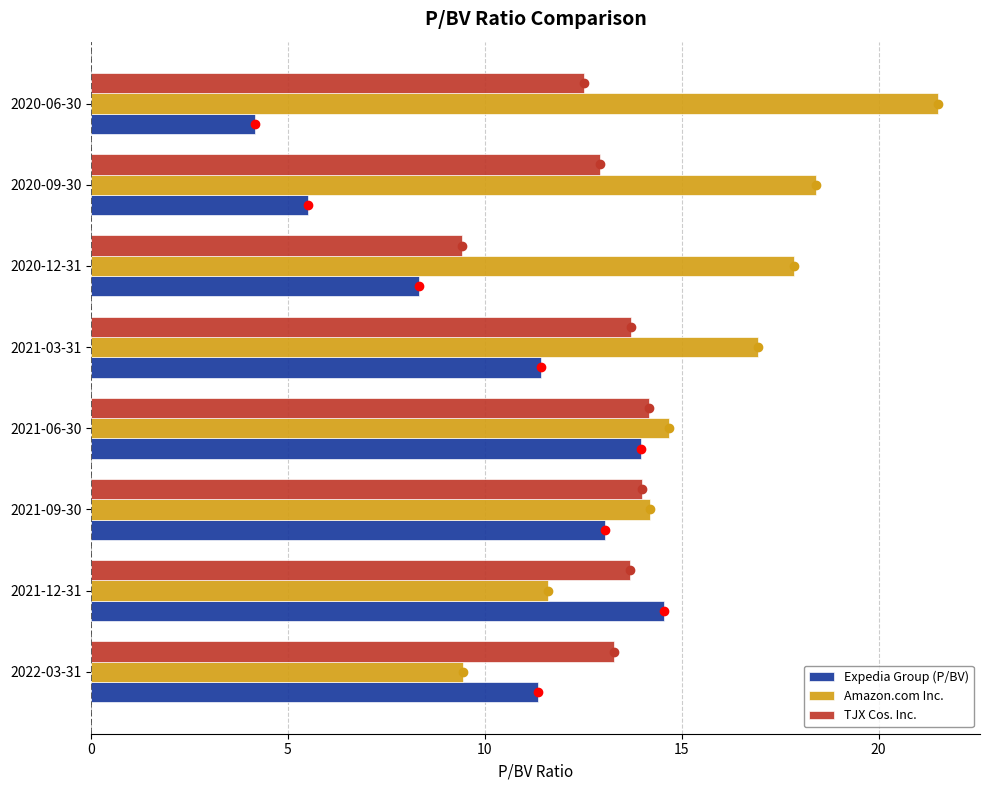

At which label does Expedia Group (P/BV) reach its peak?

2021-12-31